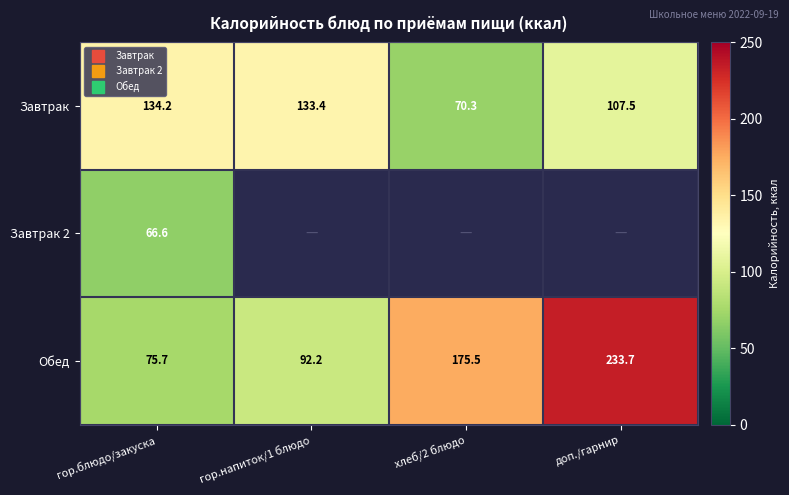

At which label does Обед reach its minimum?

гор.блюдо/закуска